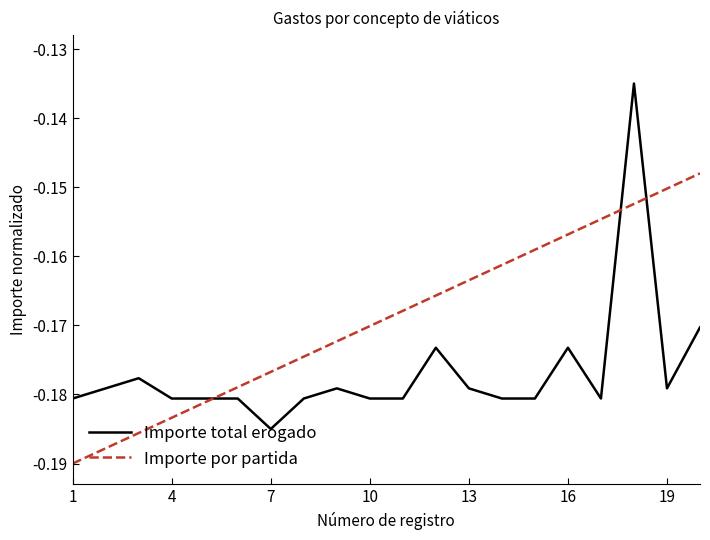

List the series in order of their peak value, highest first.

Importe total erogado, Importe por partida